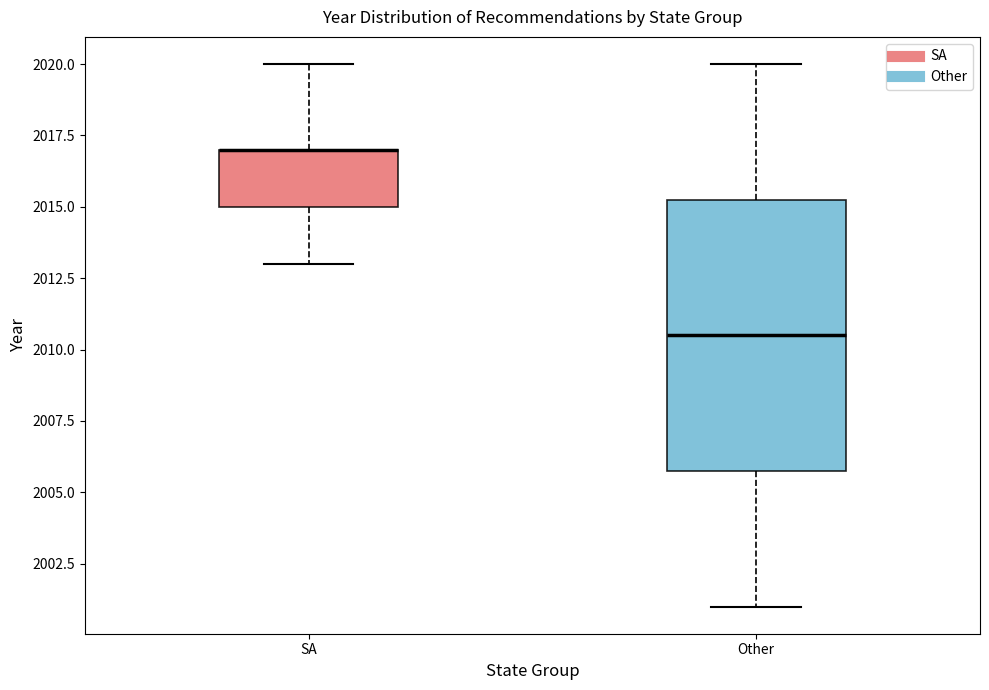

Reading left to right, transcribe this box plot: for each box, give where its median line is, the range the box spans, and where its two whiskers end, as read against the y-axis. The values are not printed on the chart, so give them approximately, as read against the axis.

SA: median 2017.0 (drawn on the box's upper edge), box 2015.0 to 2017.0, whiskers 2013.0 to 2020.0
Other: median 2010.5, box 2006.0 to 2015.5, whiskers 2001.0 to 2020.0